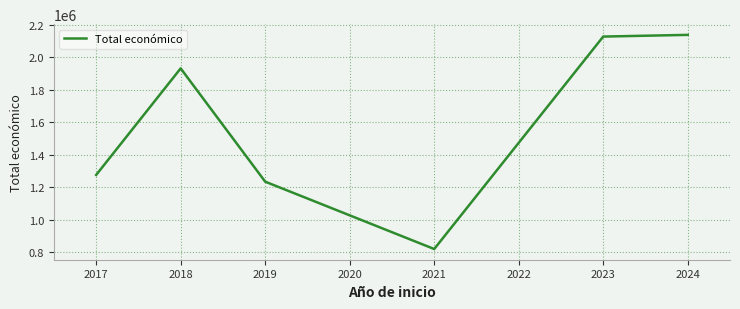

What is the minimum value shown in the chart?

820104.5